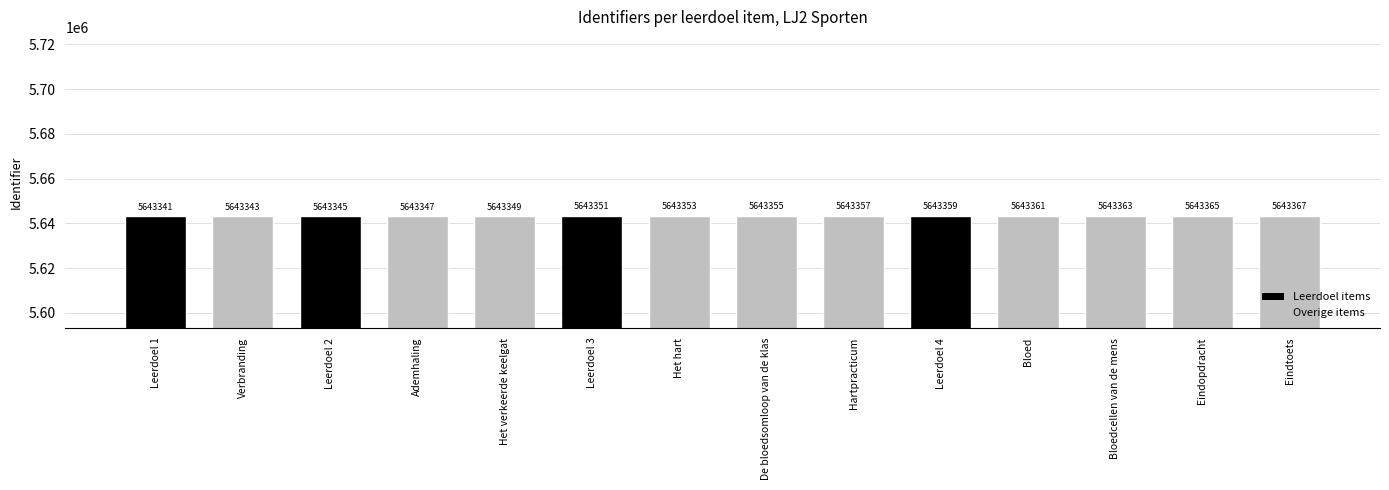

What is the difference between the maximum and minimum values?

26